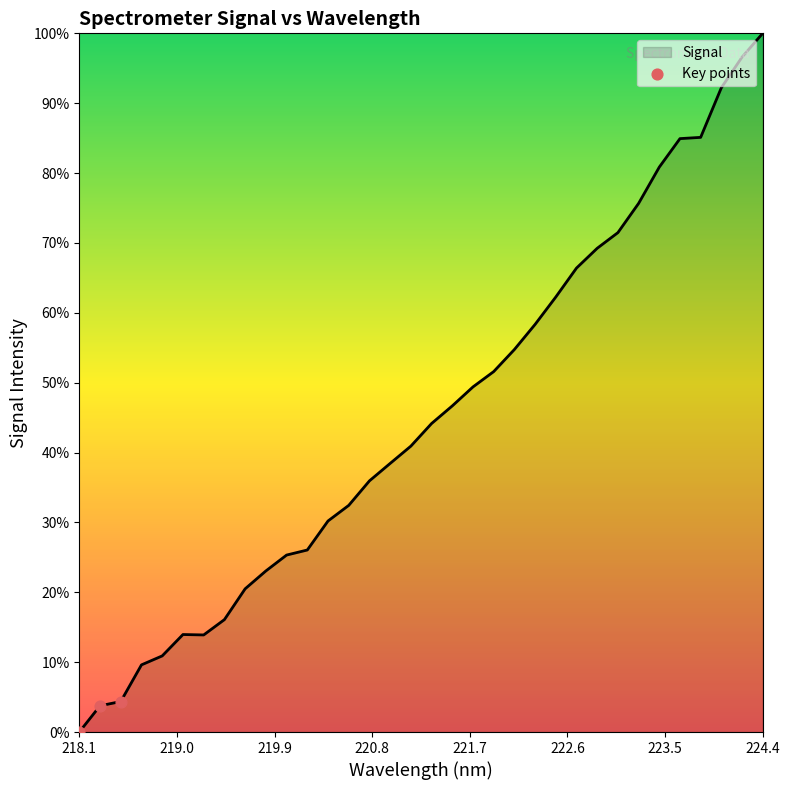

Does the chart have visible grid lines?

No